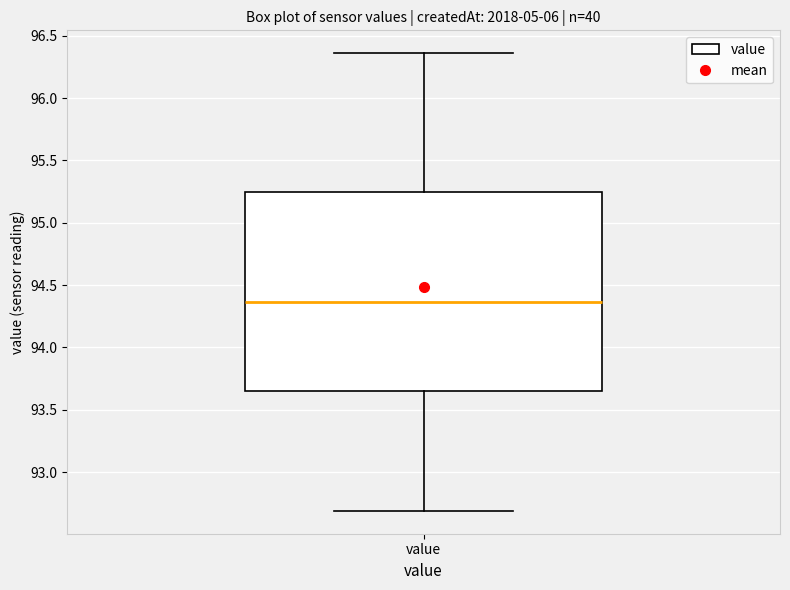

Where is the upper edge of the box for value on the y-axis? The values are not printed on the chart, so give them approximately, as read against the axis.

95.25